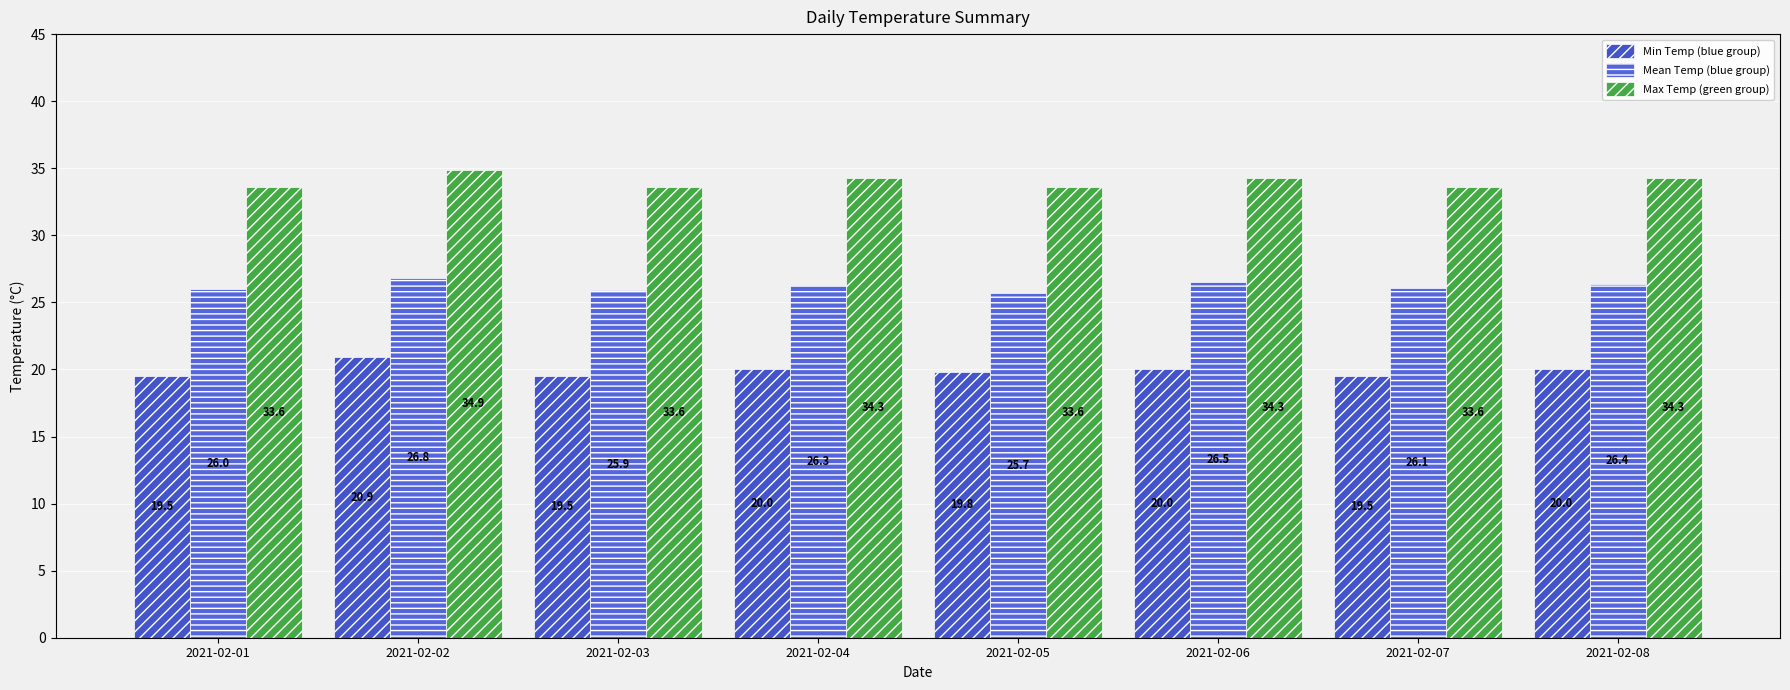

At how many categories does at least one series exceed 32?

8